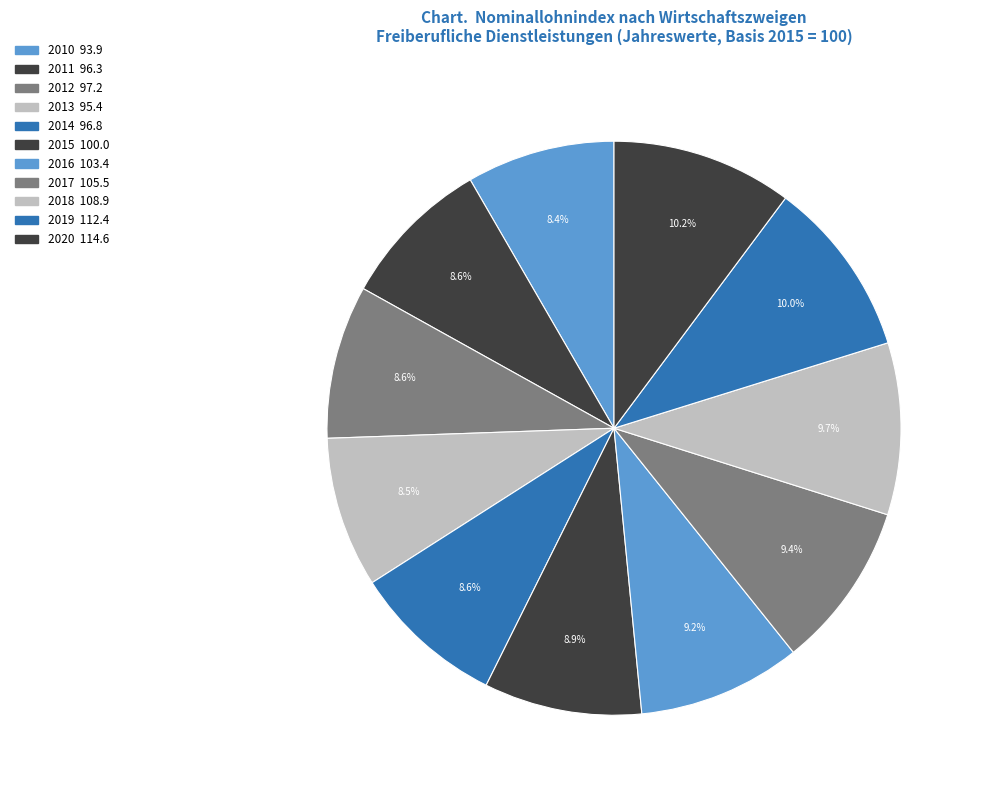

How many slices are in this pie chart?

11